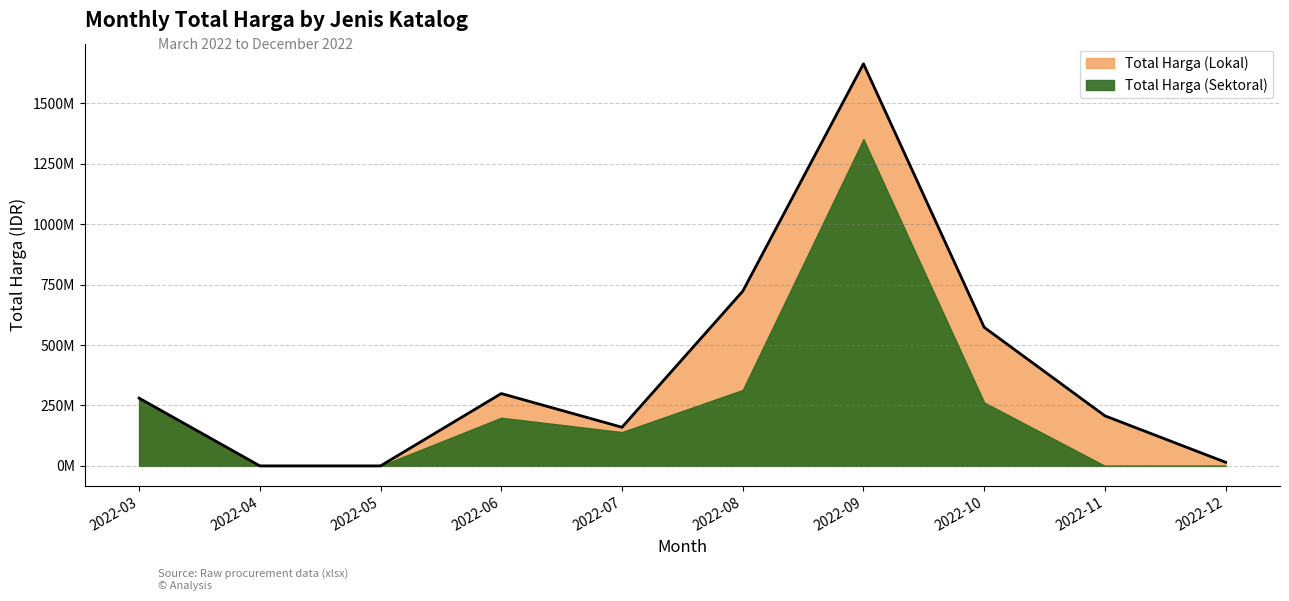

At which label does Total Harga (Lokal) first exceed 100000000?

2022-08